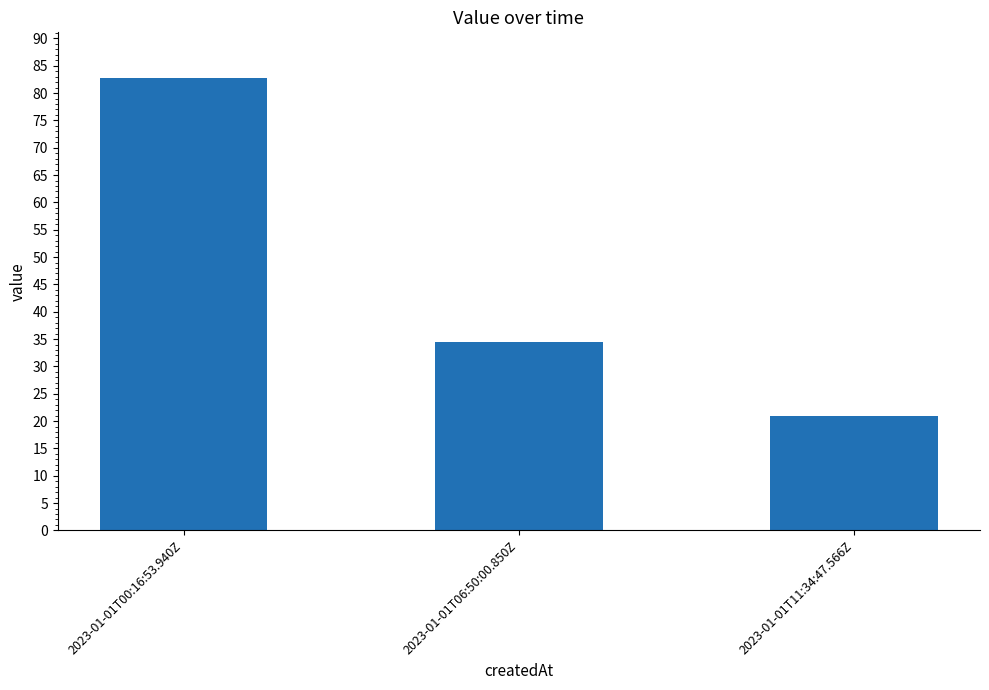

Reading left to right, what are all the values shown in this chart?

2023-01-01T00:16:53.940Z=82.8	2023-01-01T06:50:00.850Z=34.5	2023-01-01T11:34:47.566Z=21.0